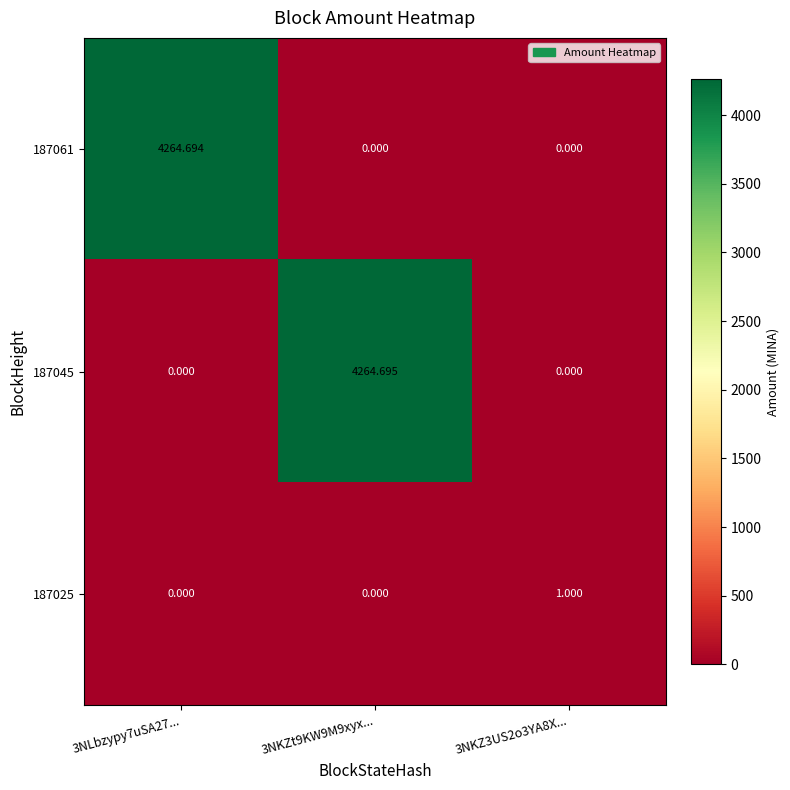

At which category is the sum across all series the highest?

3NKZt9KW9M9xyx...